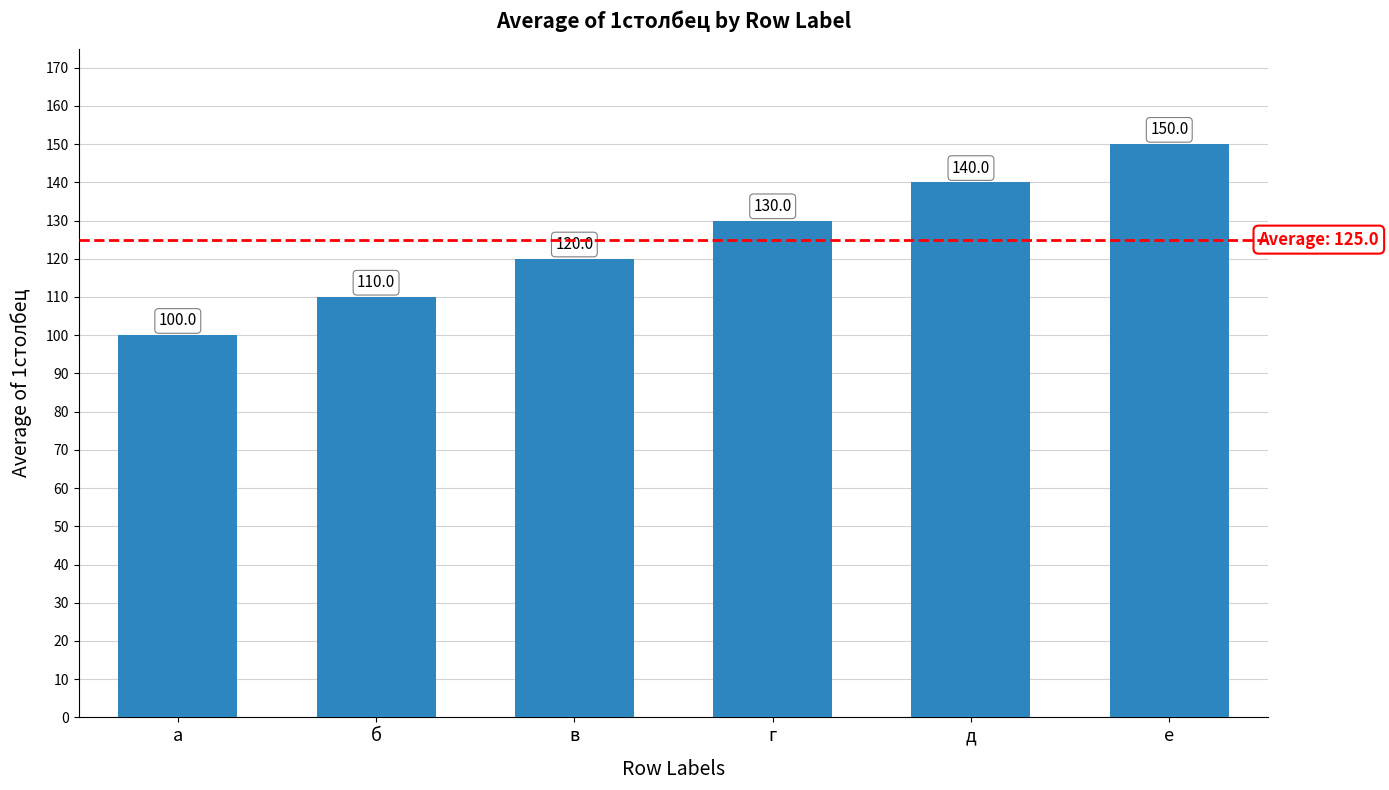

What is the change in value from б to в?

+10